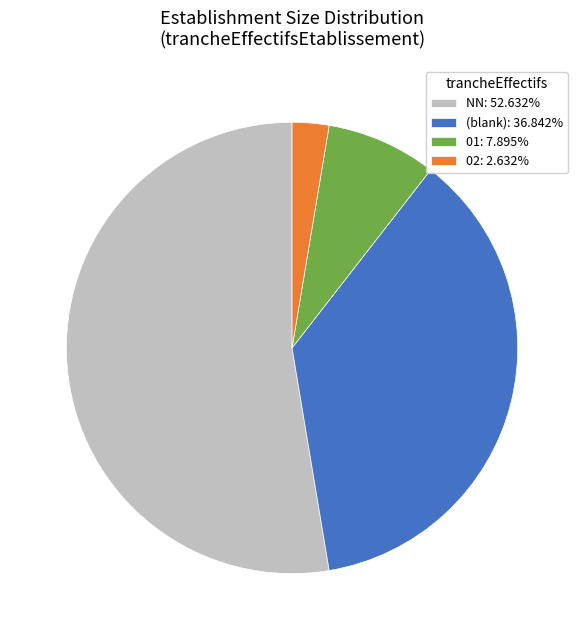

Is the sum of (blank): 36.842% and NN: 52.632% greater than half?

Yes